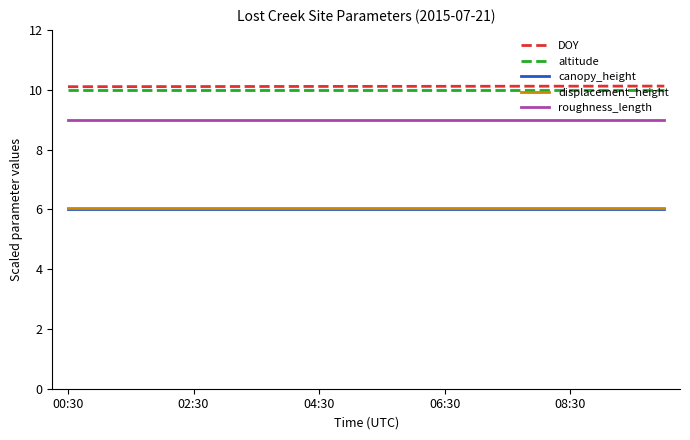

What is the greatest value displayed?

10.1